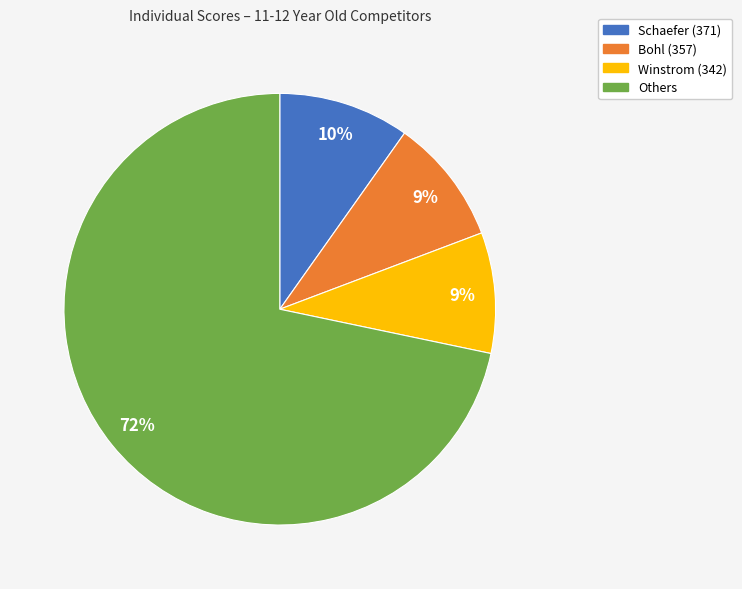

To the nearest percent, what is the average slice percentage?

25%